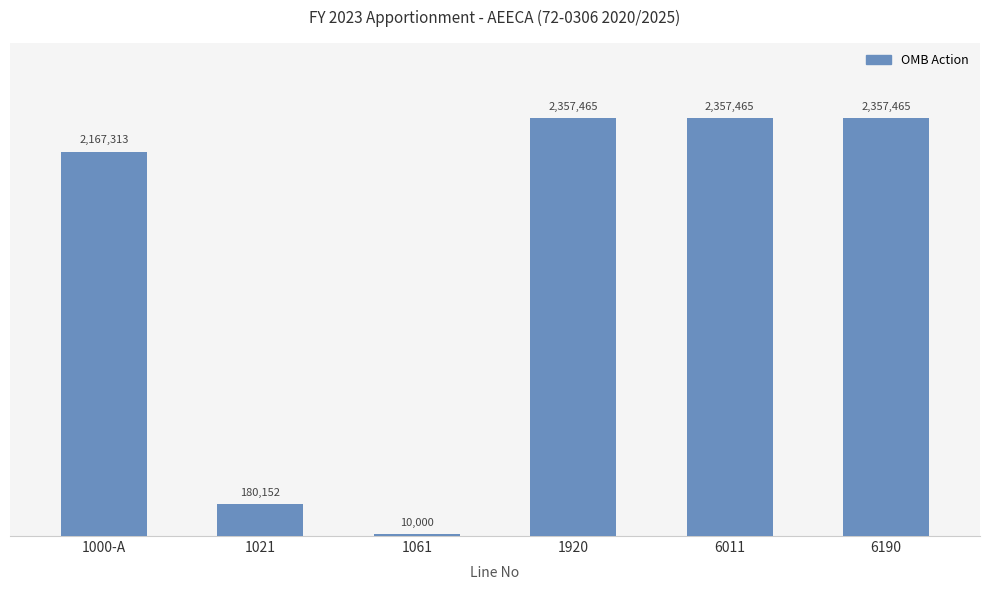

What is the change in value from 1021 to 6190?

+2177313